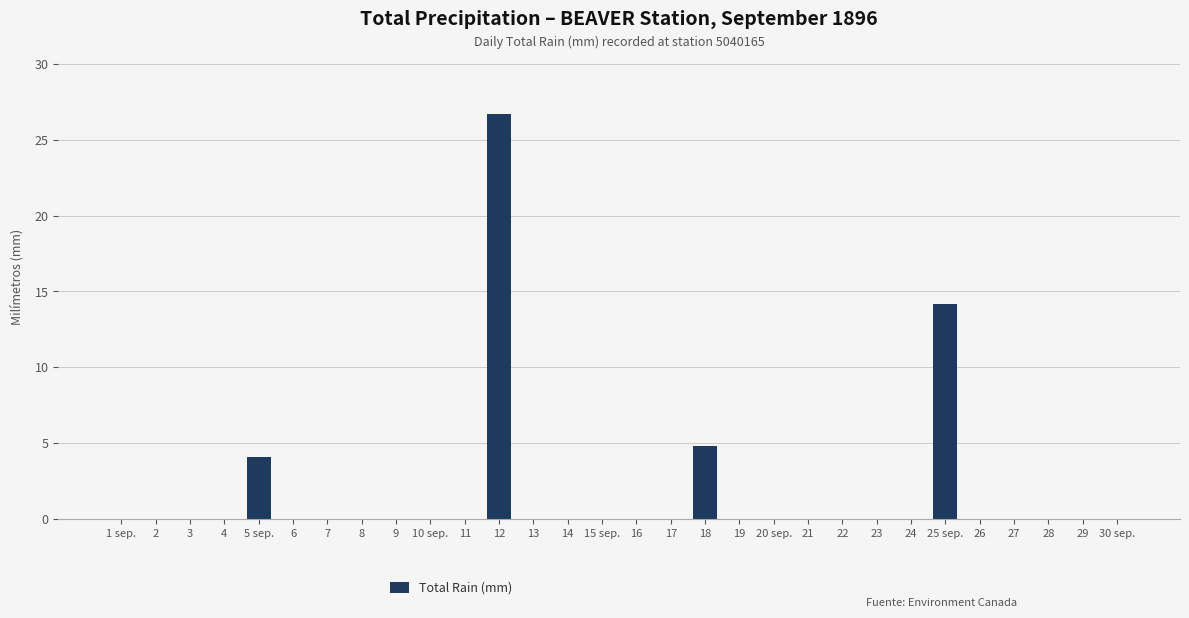

Which label corresponds to the largest value in the chart?

12